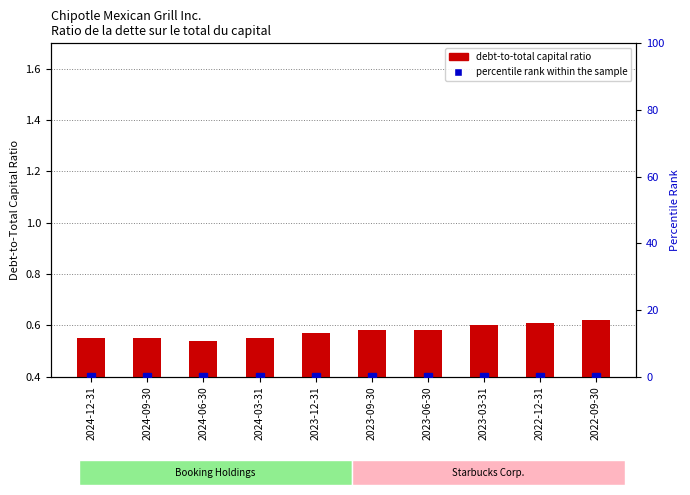

What is the maximum value shown in the chart?

0.6